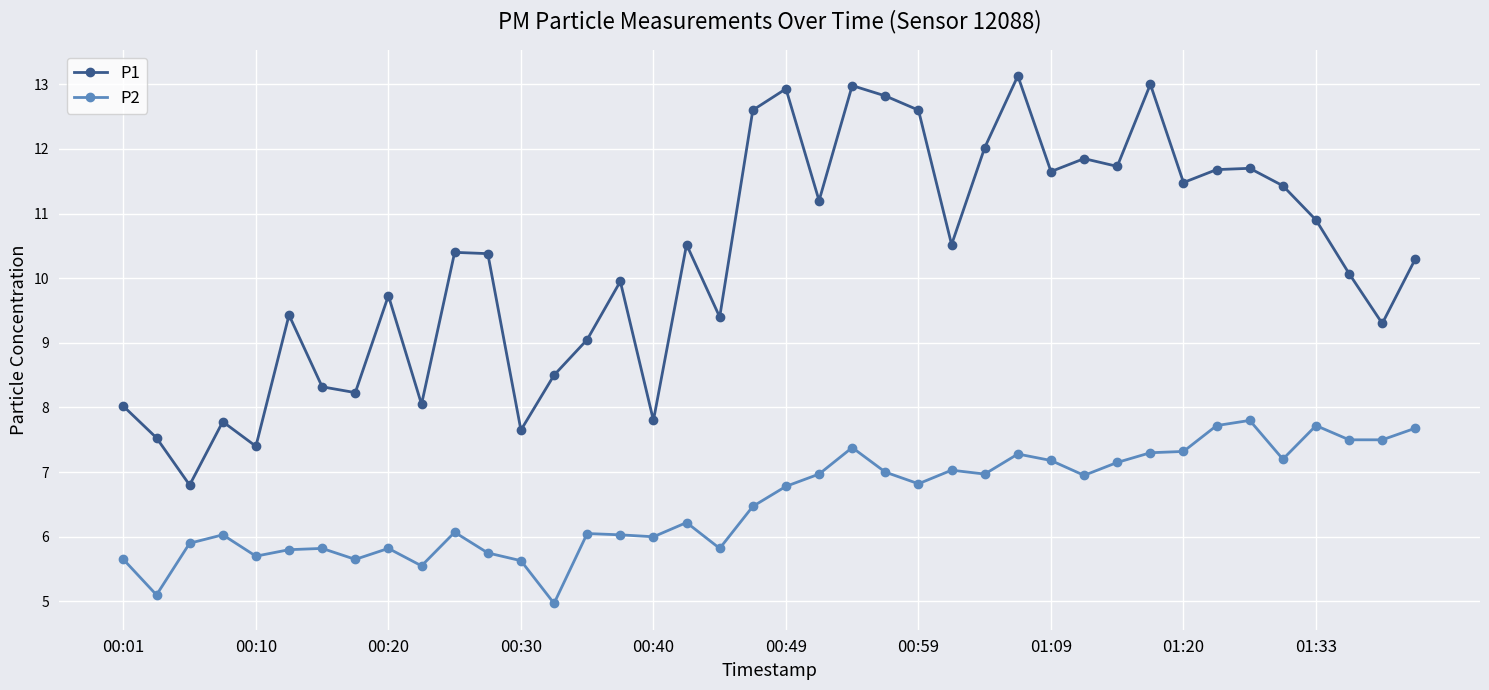

What is the value of the P2 point at the 18th from the left?

6.2